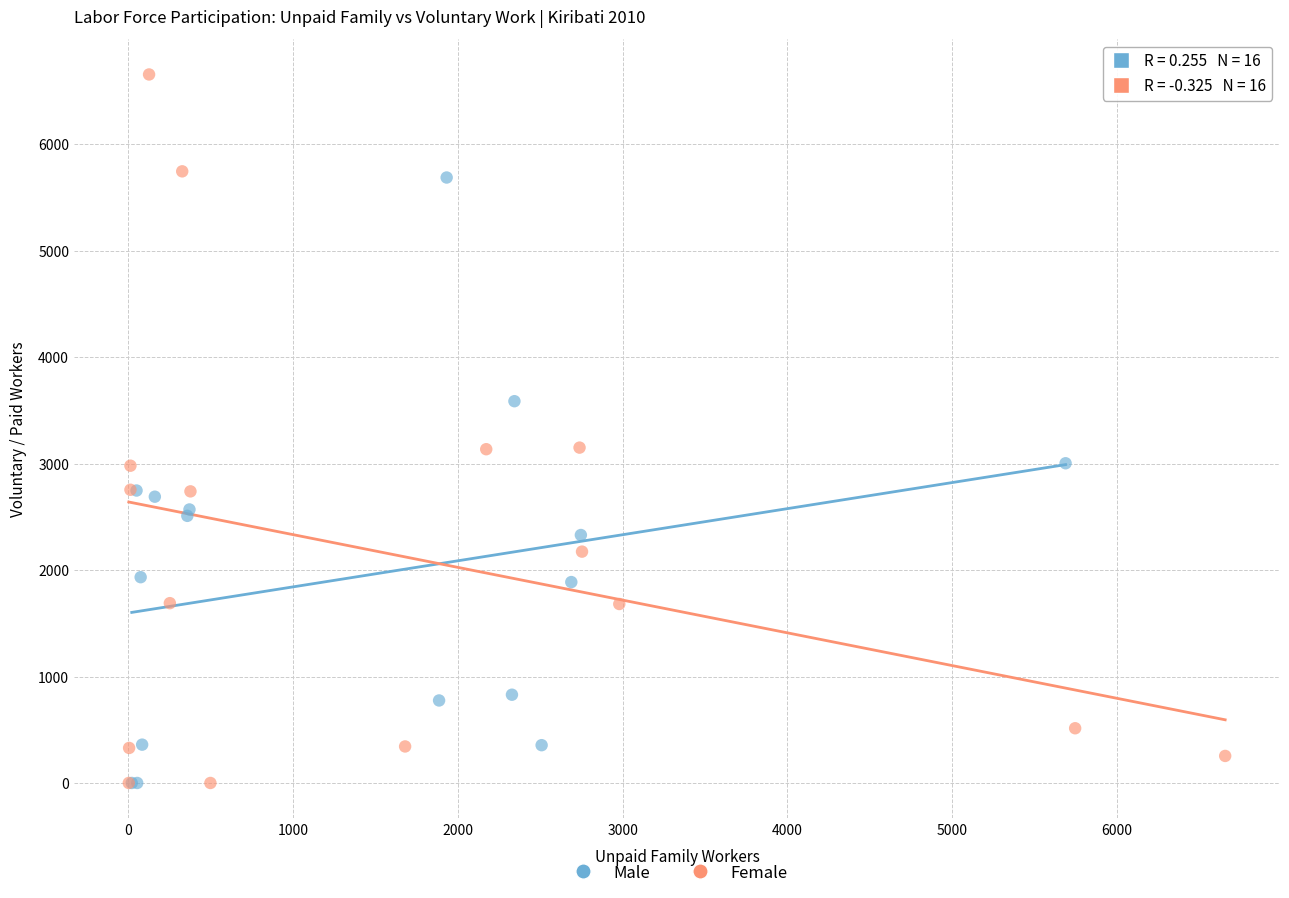

Which series reaches the maximum Y coordinate?

Female